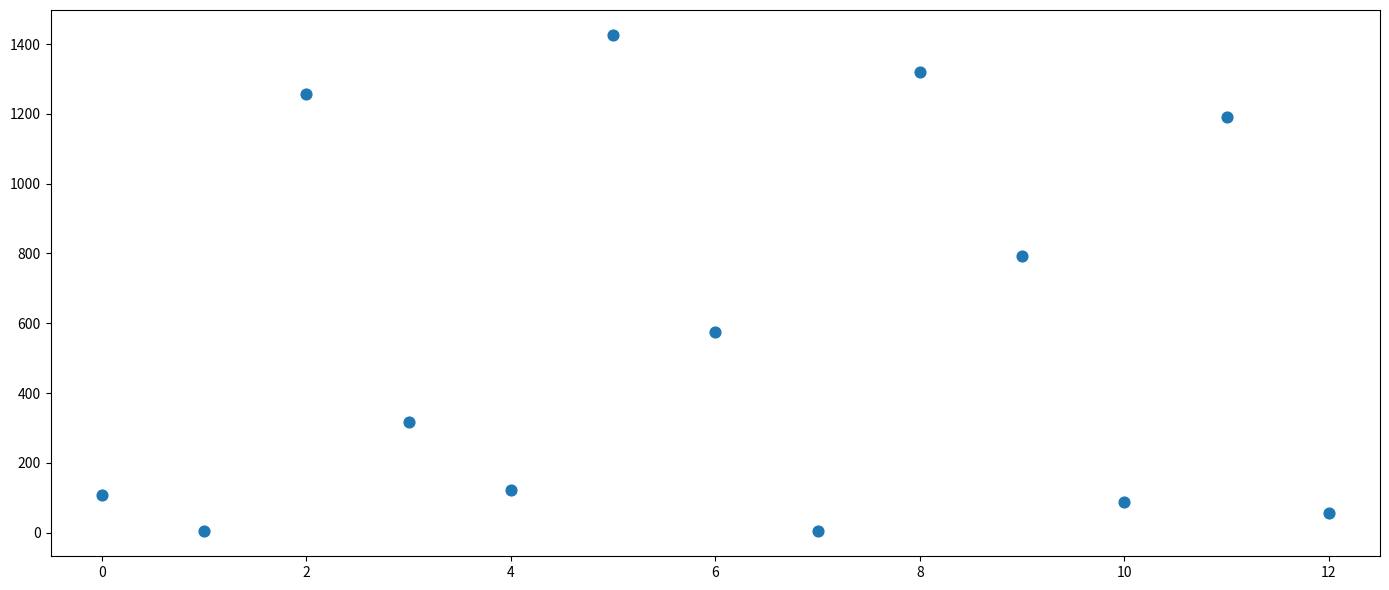

What Y value in the scatter plot is closest to 715?

793.8